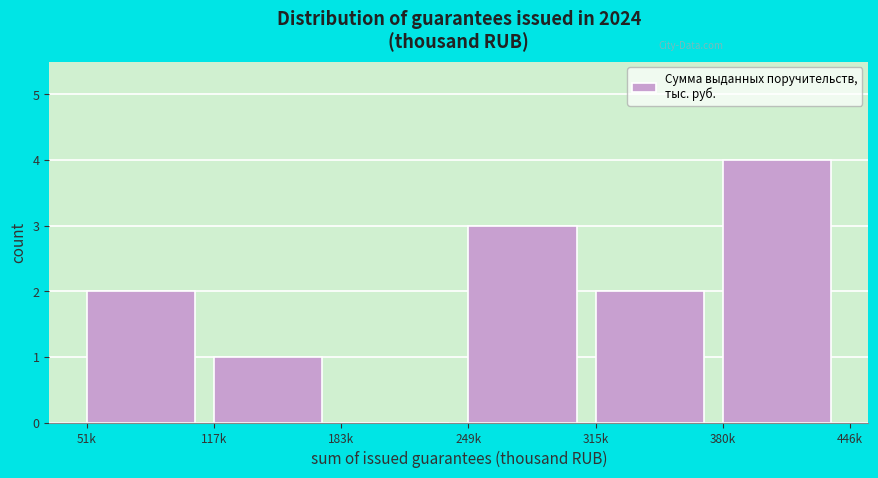

Reading left to right, transcribe all the data shown in this chart.

51k=2	117k=1	183k=0	249k=3	315k=2	380k=4